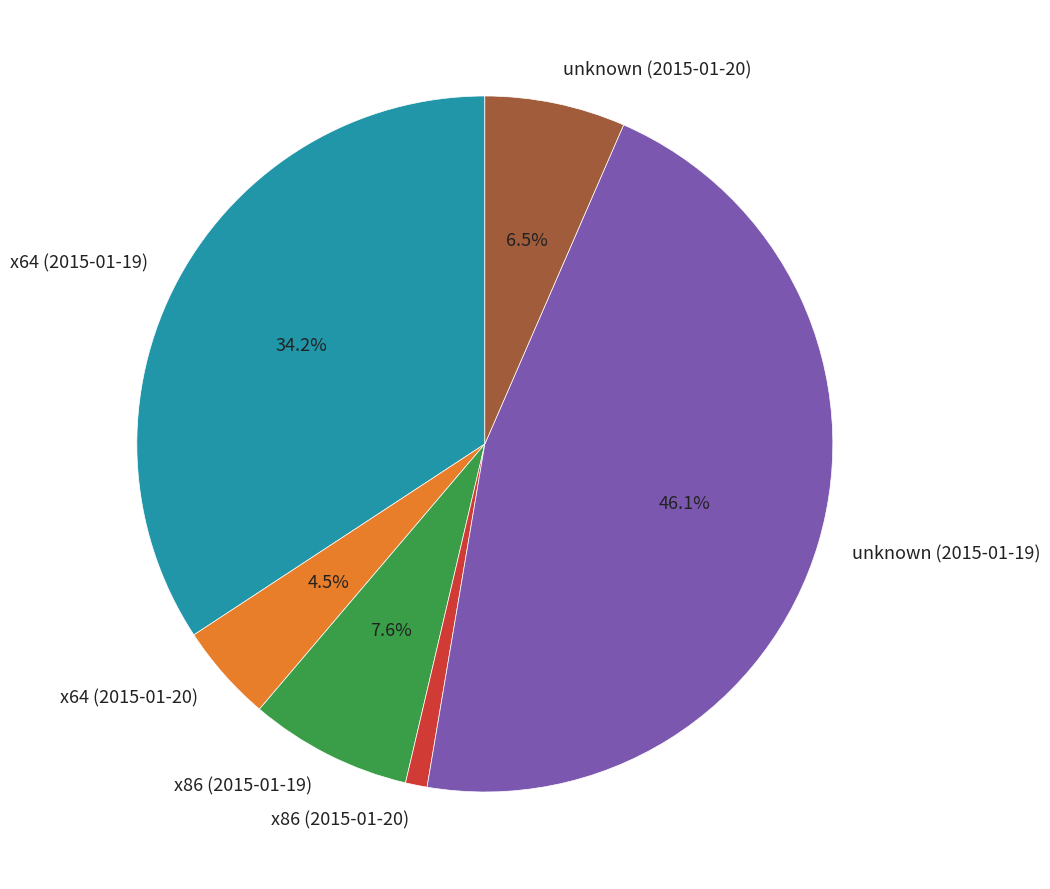

True or false: unknown (2015-01-20) accounts for 1% of the total.

False